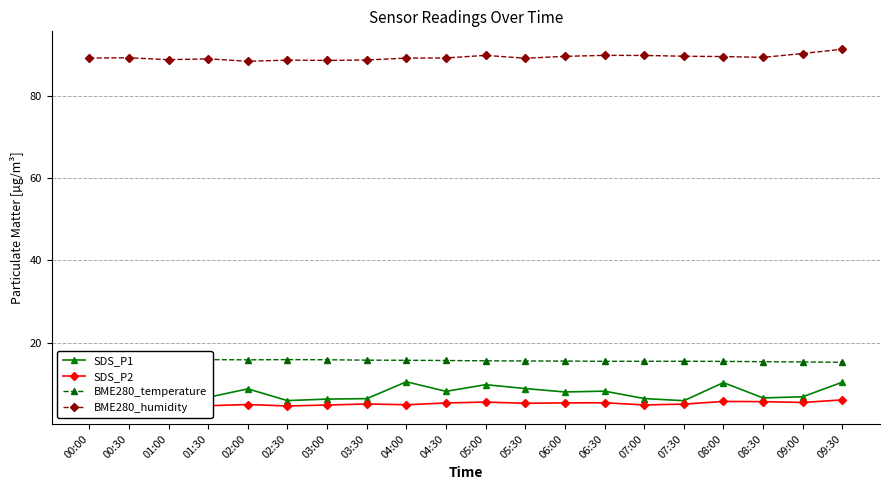

List the labels in order of SDS_P2 value, smallest first.

01:00, 02:30, 01:30, 03:00, 07:00, 04:00, 02:00, 07:30, 00:00, 03:30, 05:30, 04:30, 00:30, 06:00, 06:30, 09:00, 05:00, 08:30, 08:00, 09:30